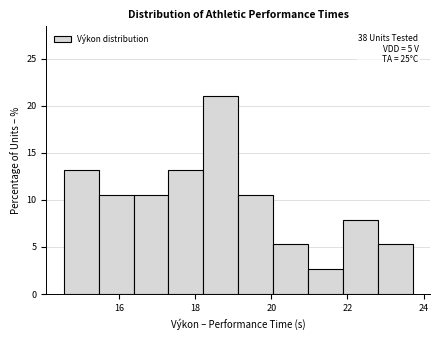

Over which range of the x-axis is the bar tallest?

18.2 to 19.2